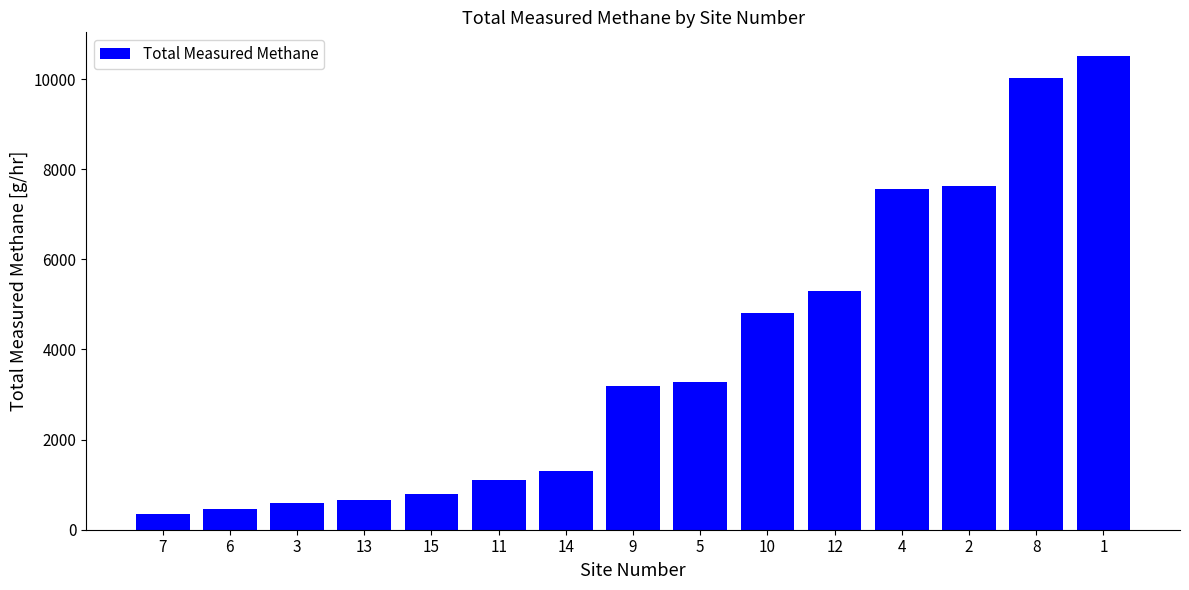

What is the value of the 2nd bar from the left?

455.6